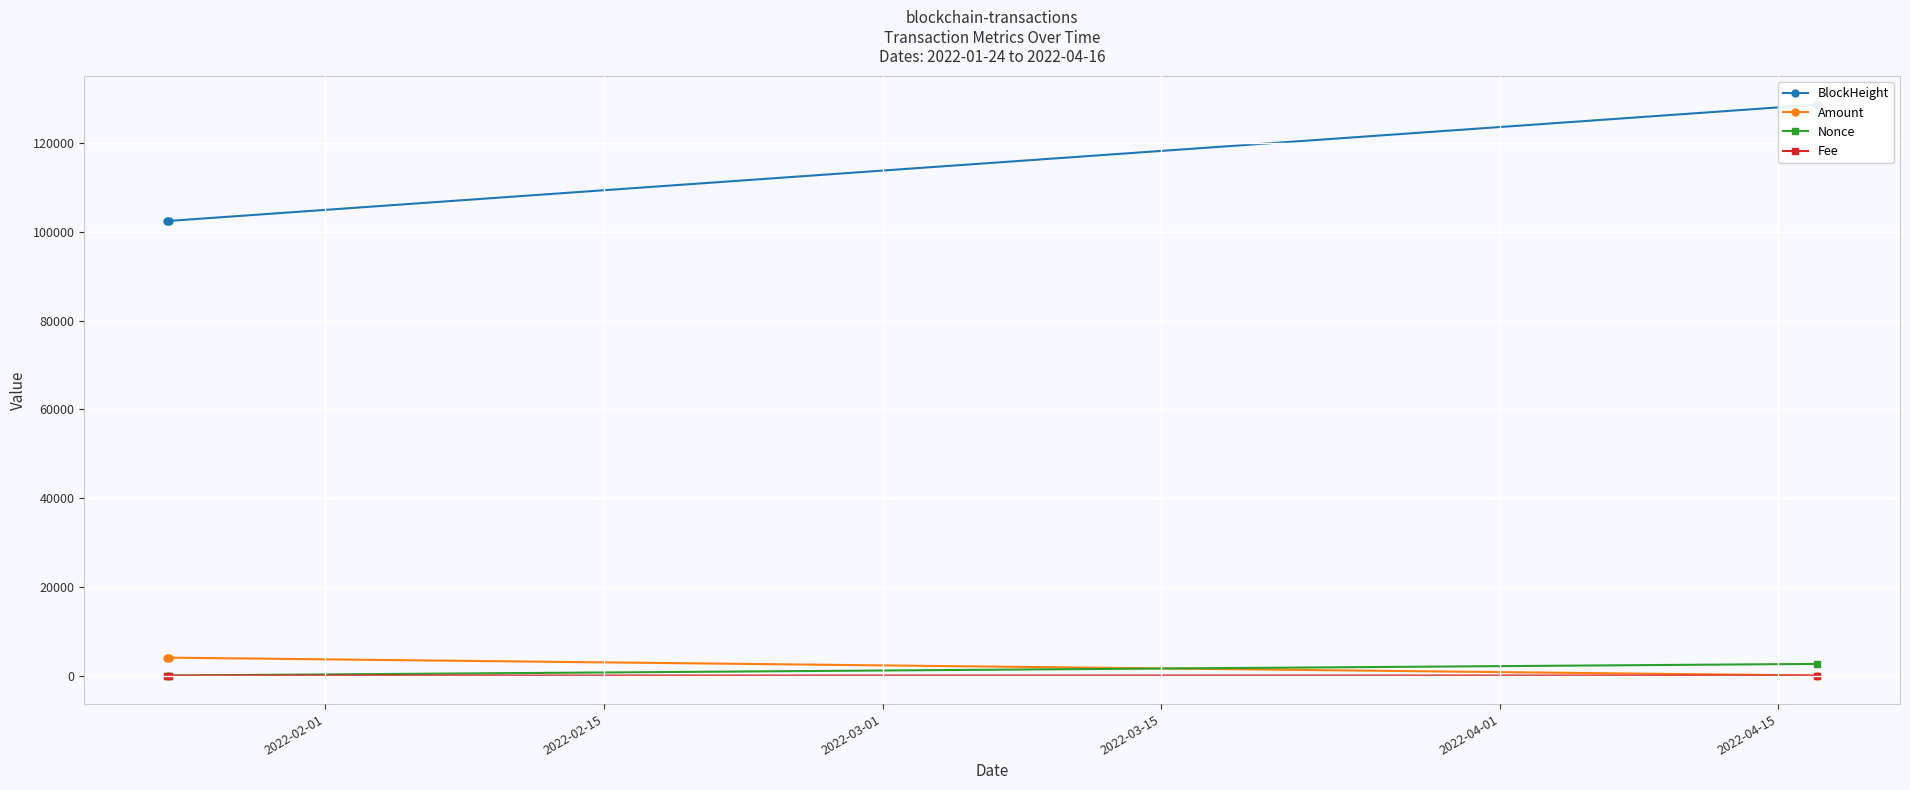

What is the value of the Amount point at the 2nd from the left?

4034.2